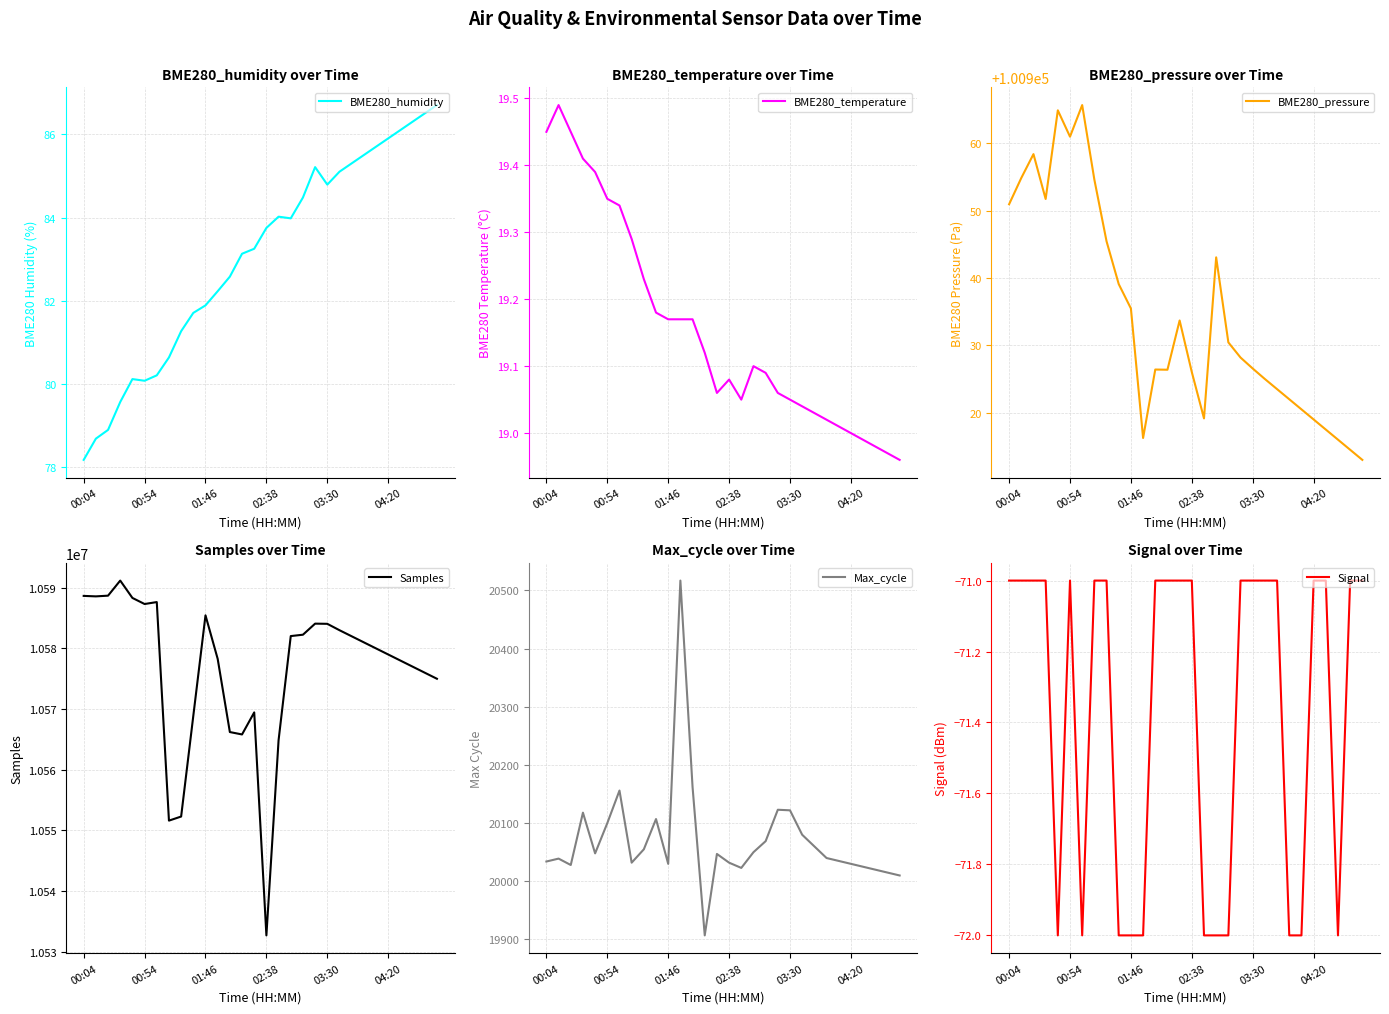

In BME280_humidity, how many points are lower than both neighbors (excluding endpoints)?

3